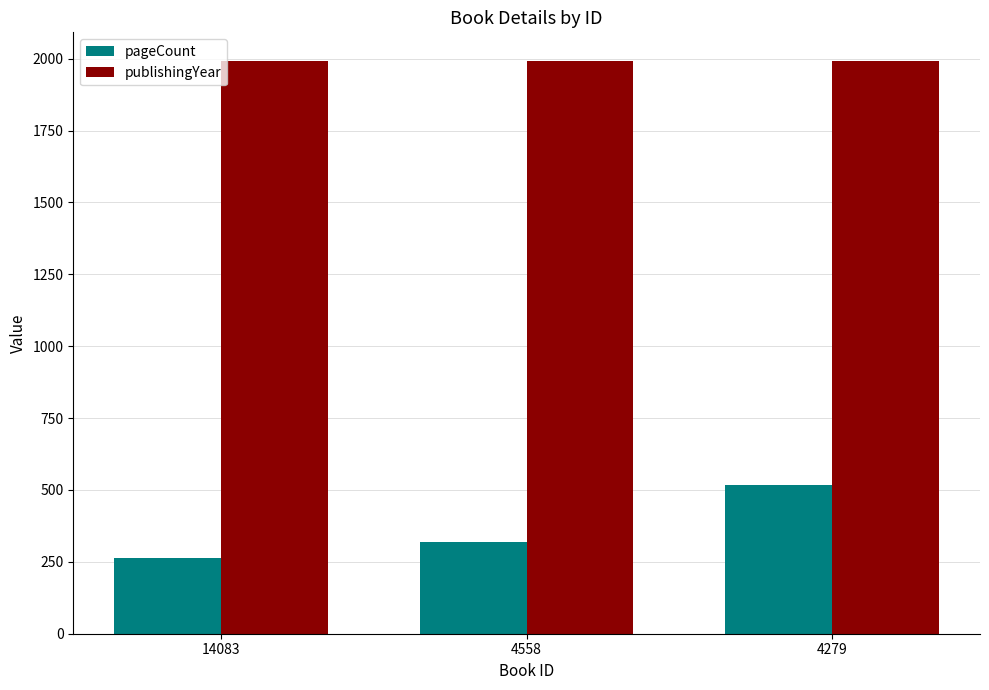

Read the pageCount value at 4279.

516